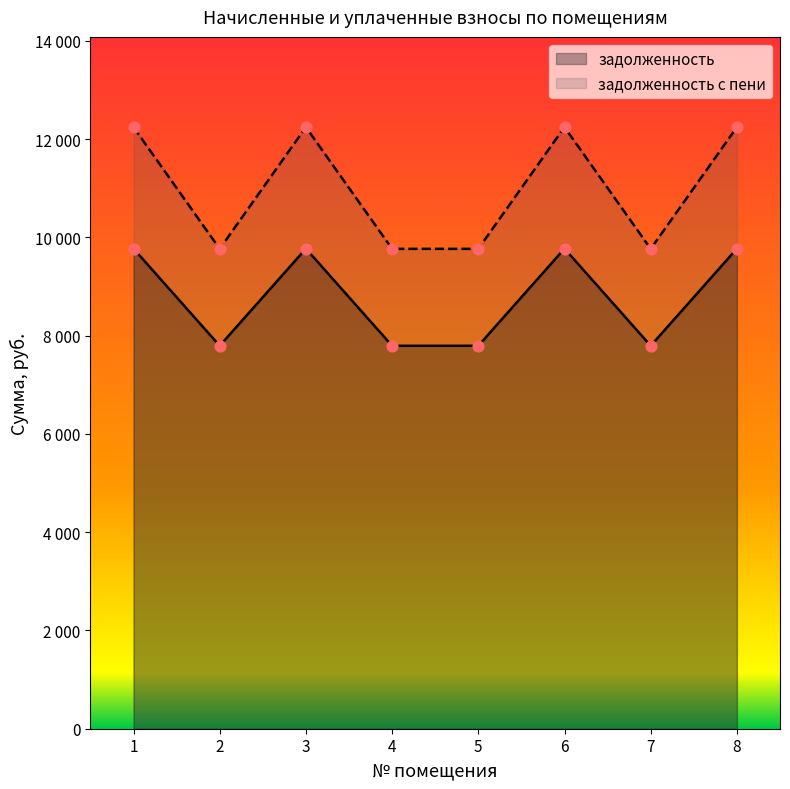

Which series has the largest total across all categories?

задолженность с пени